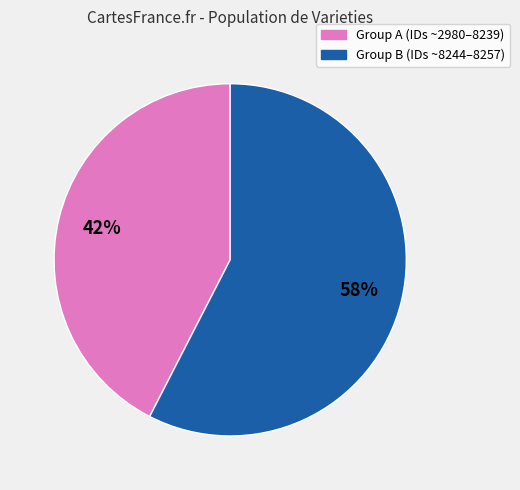

To the nearest percent, what is the average slice percentage?

50%